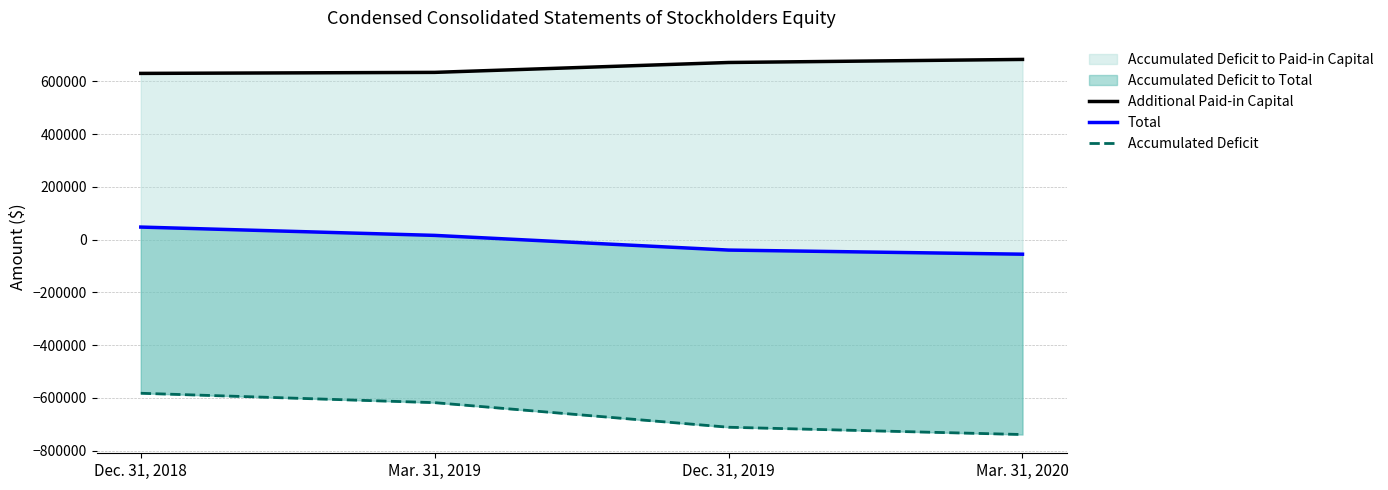

True or false: Total and Accumulated Deficit intersect in this chart.

False